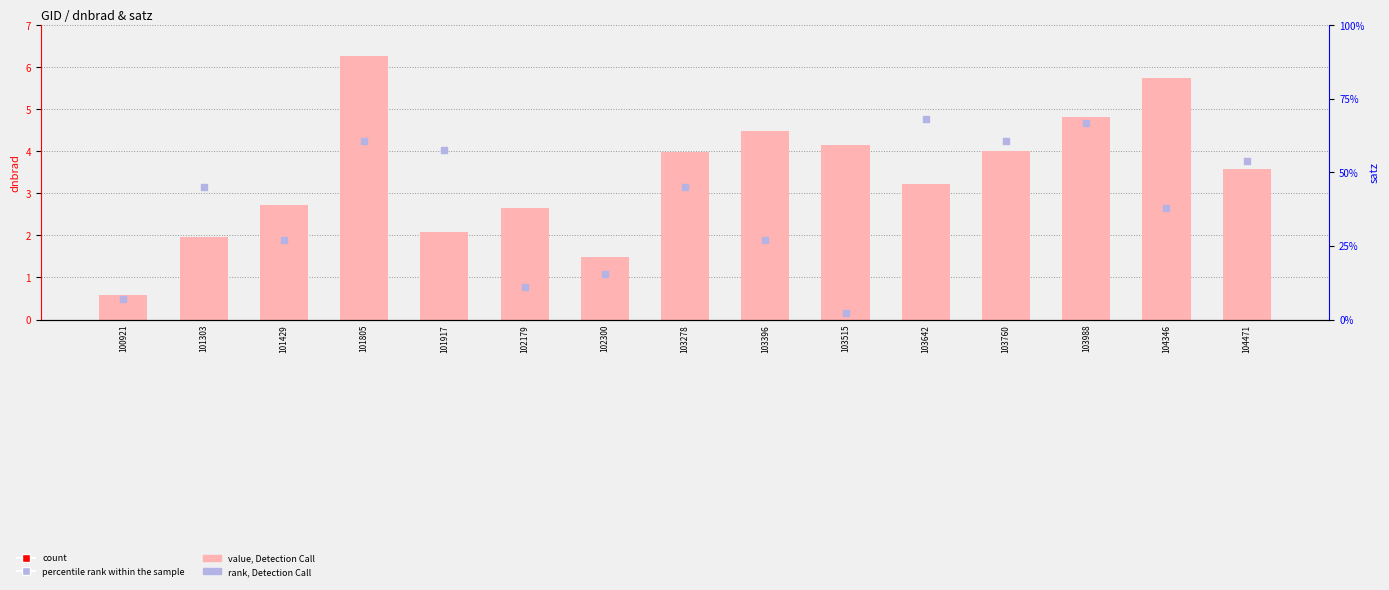

Which series contains the highest Y value?

satz (rank, Detection Call)